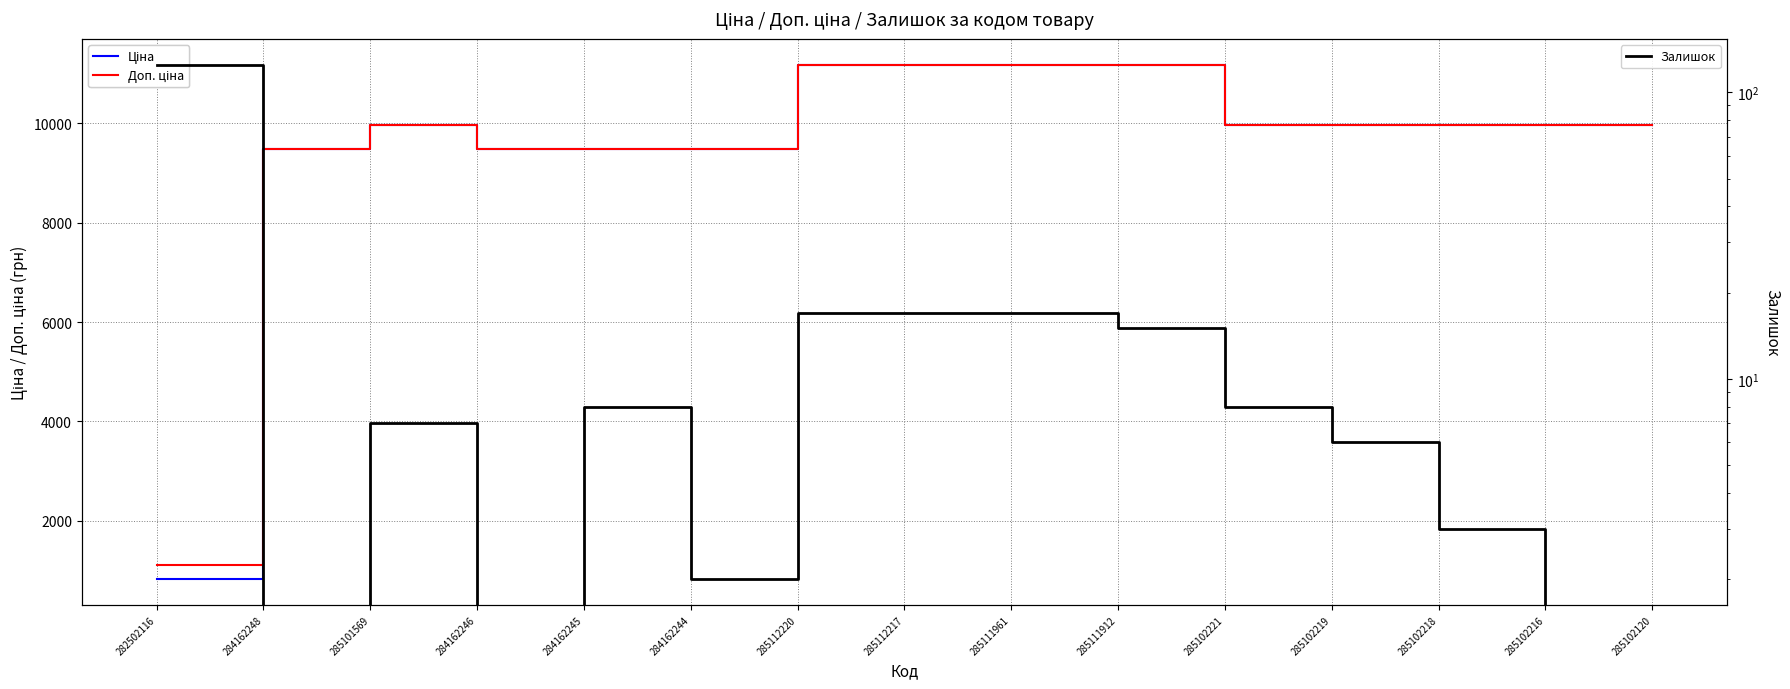

True or false: Доп. ціна has a value of 9975.0 at 285102120.

True